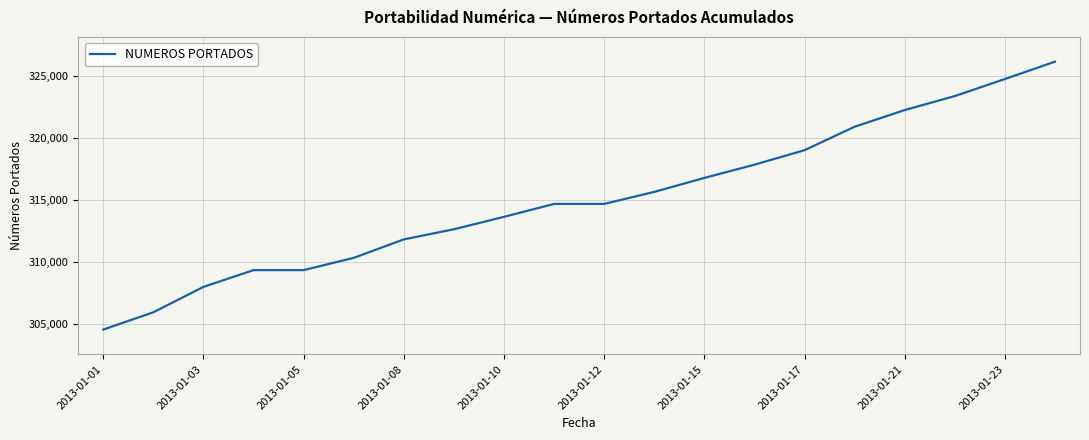

What is the difference between the maximum and minimum values?

21619